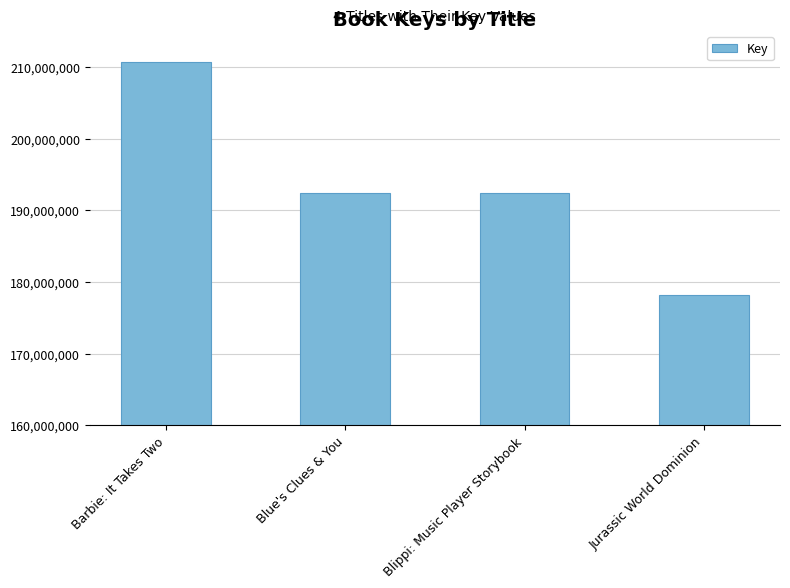

Where does the data first go above 192437706?

Barbie: It Takes Two